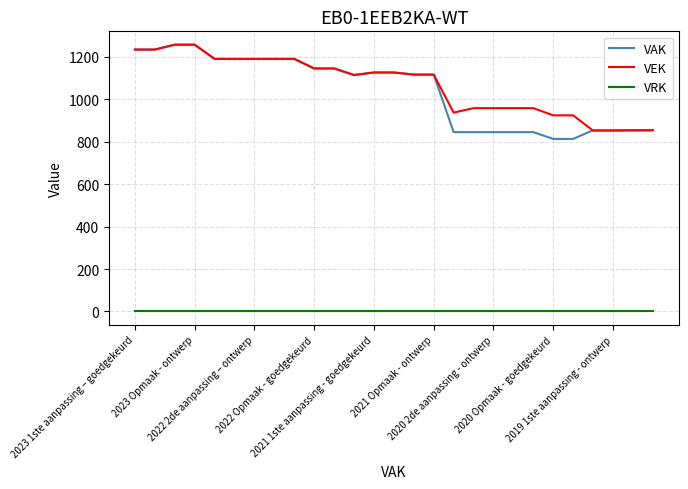

True or false: VRK and VAK intersect in this chart.

False